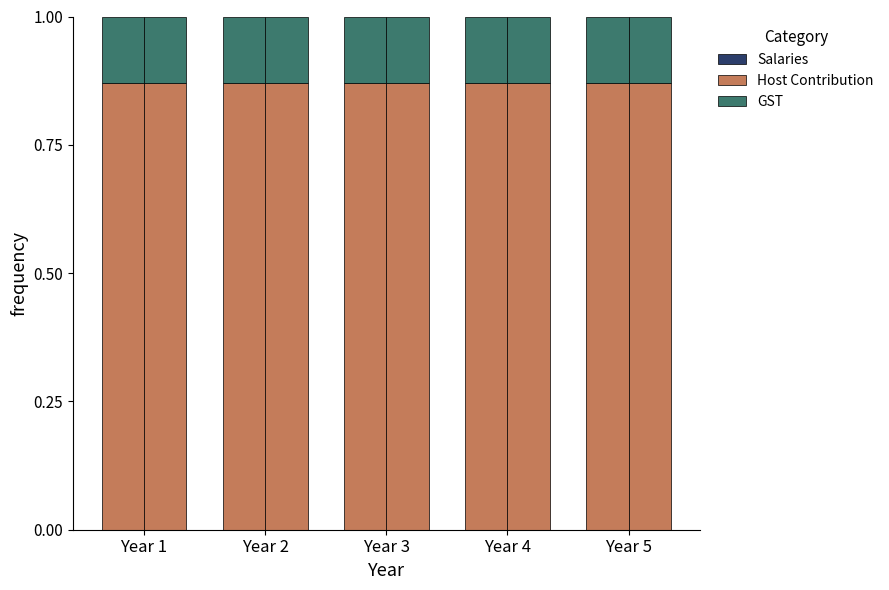

How many groups of bars are there?

5